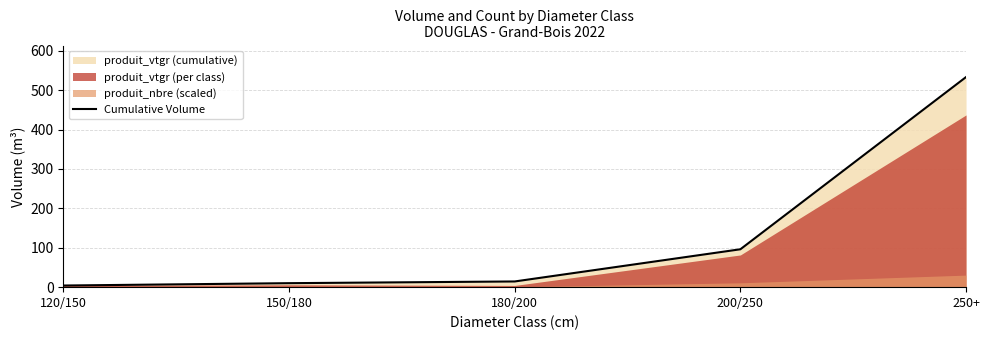

Reading right to left, transcribe all the data shown in this chart.

250+=533.1	200/250=96.1	180/200=14.5	150/180=10.1	120/150=4.1